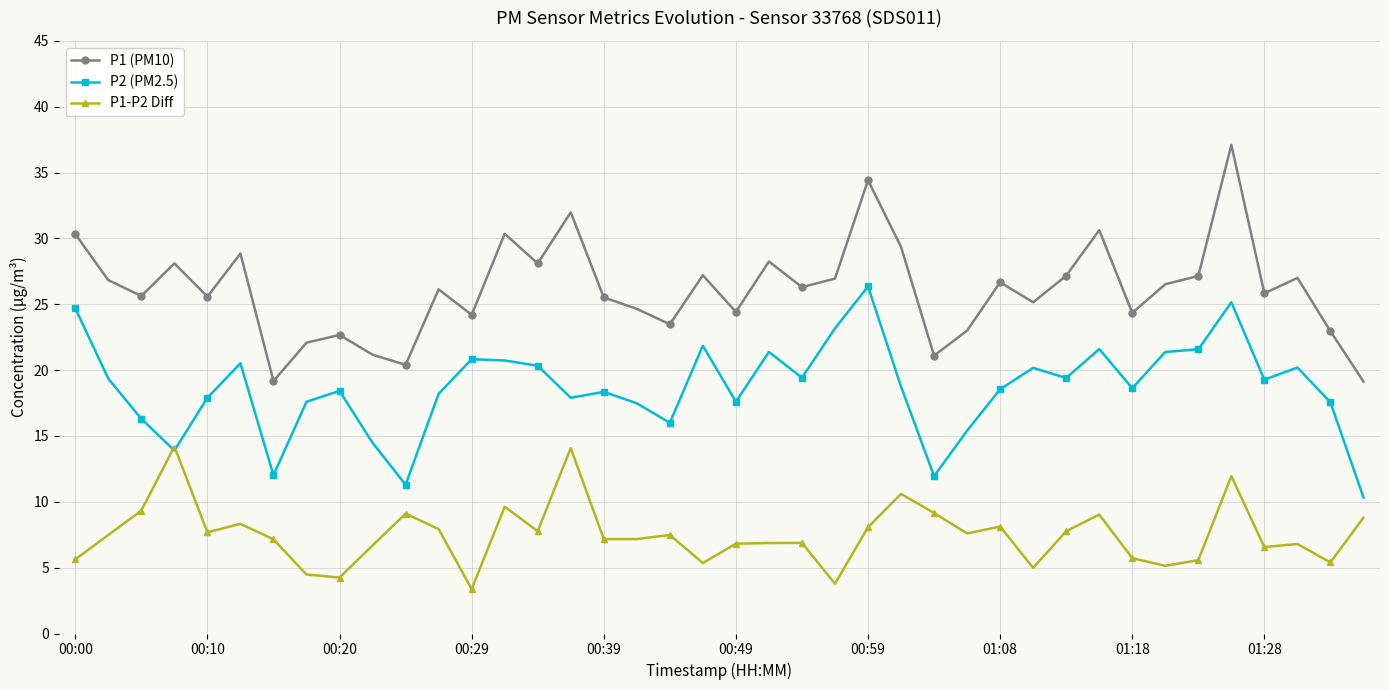

What is the difference between the second highest and minimum values in the P2 (PM2.5) series?

14.8